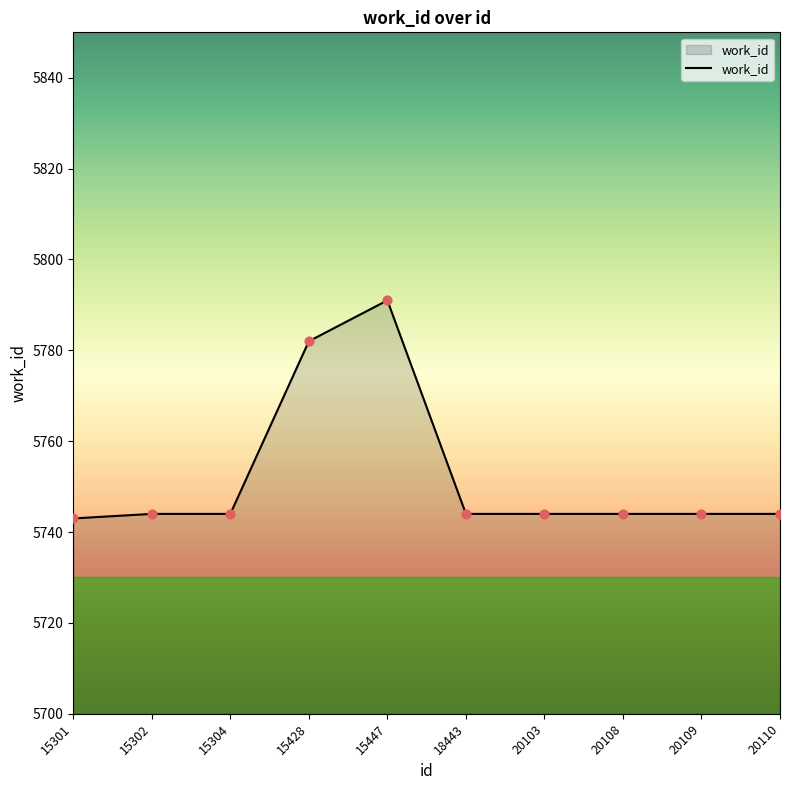

Approximately how many times larger is the value at 20110 compared to 15304?

1.0